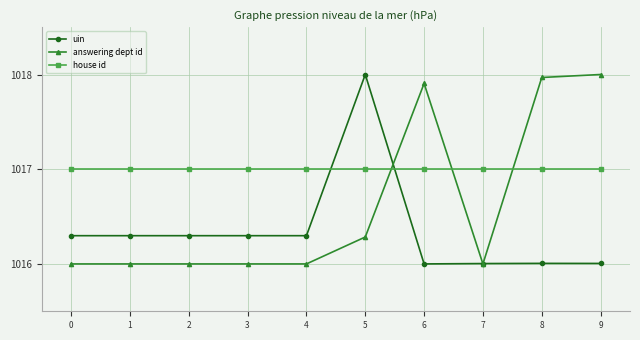

Between 5 and 9, which series saw the biggest shift?

uin